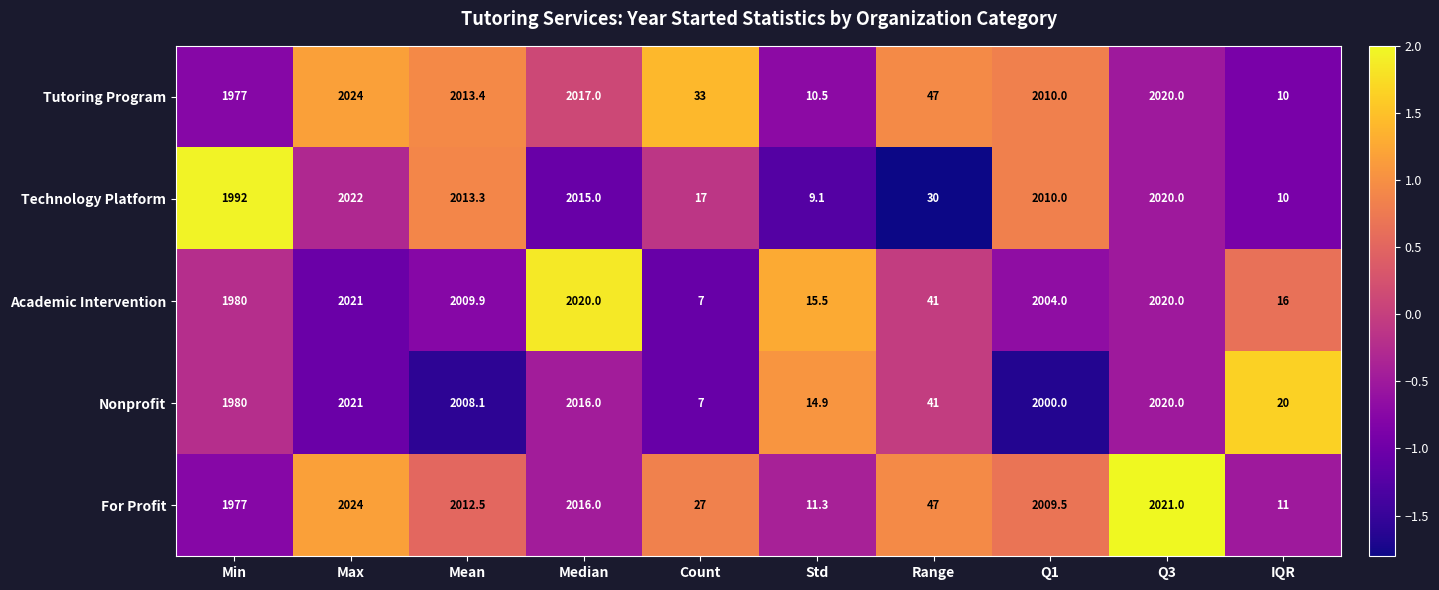

What is the sum of all For Profit values?

12156.3